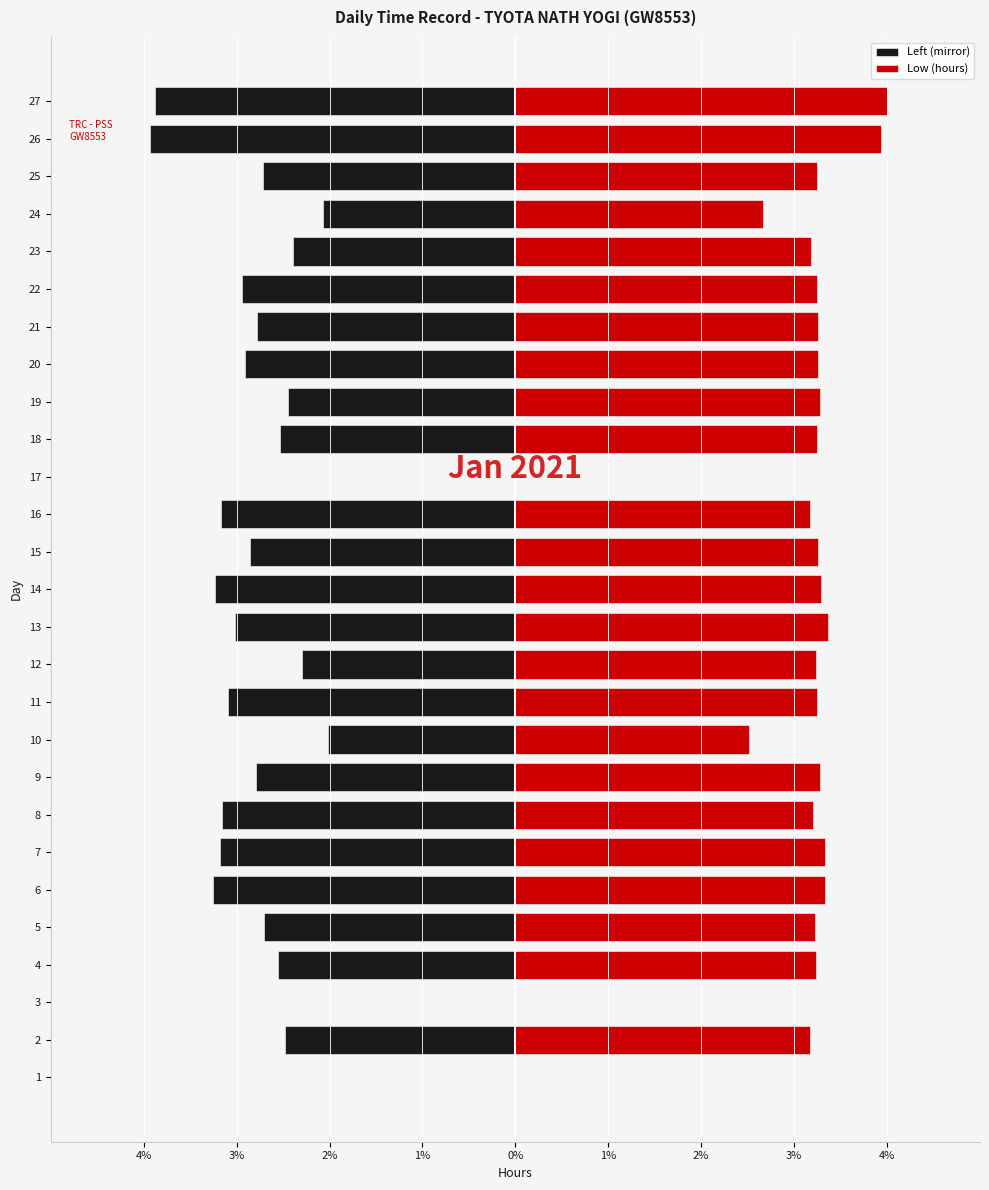

Count the number of data series in this chart.

2